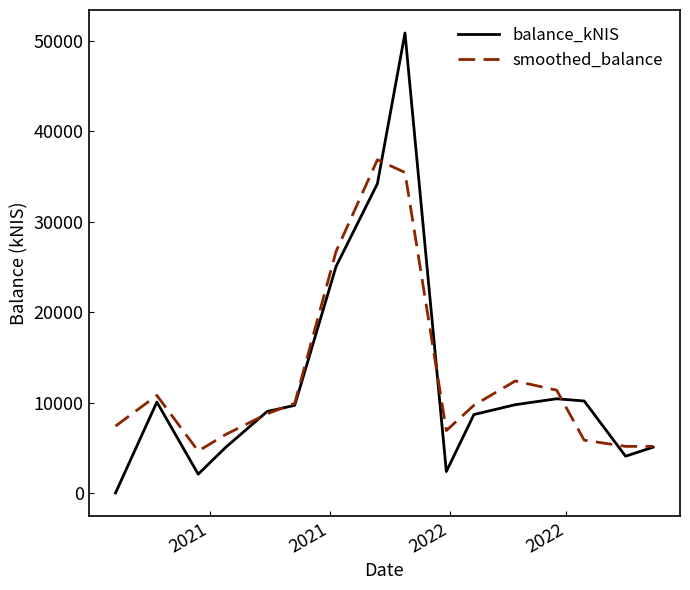

What is the maximum value shown in the chart?

50834.8